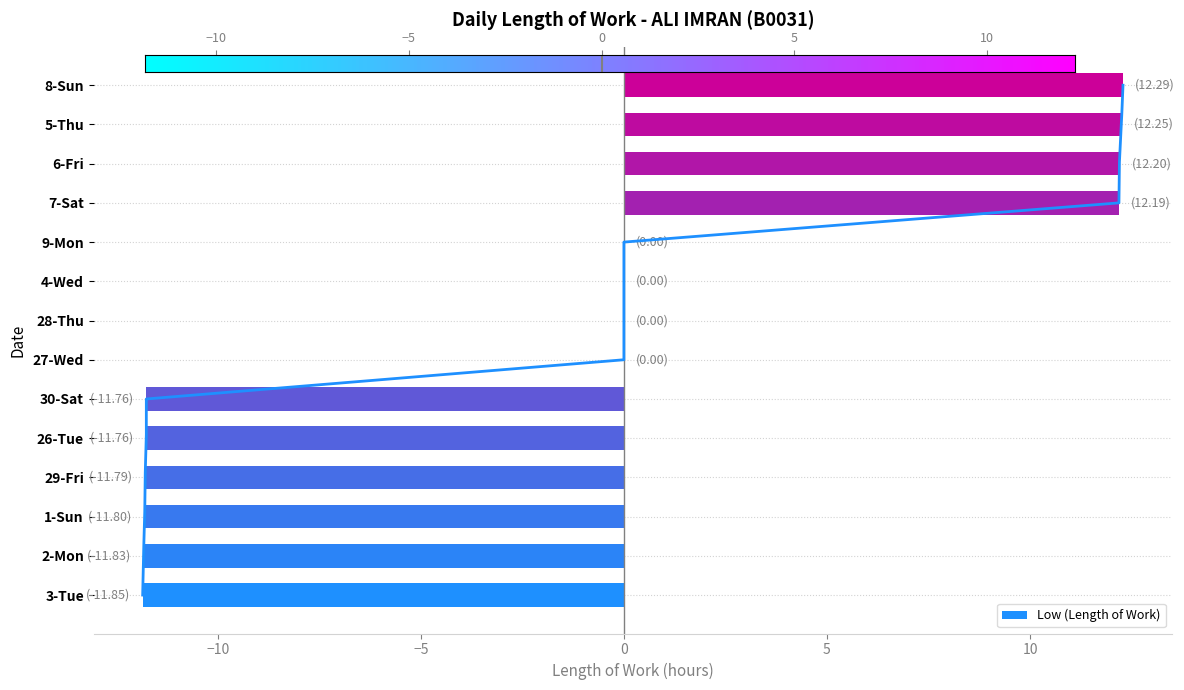

Rank the categories by value from lowest to highest.

3-Tue, 2-Mon, 1-Sun, 29-Fri, 26-Tue, 30-Sat, 27-Wed, 28-Thu, 4-Wed, 9-Mon, 7-Sat, 6-Fri, 5-Thu, 8-Sun